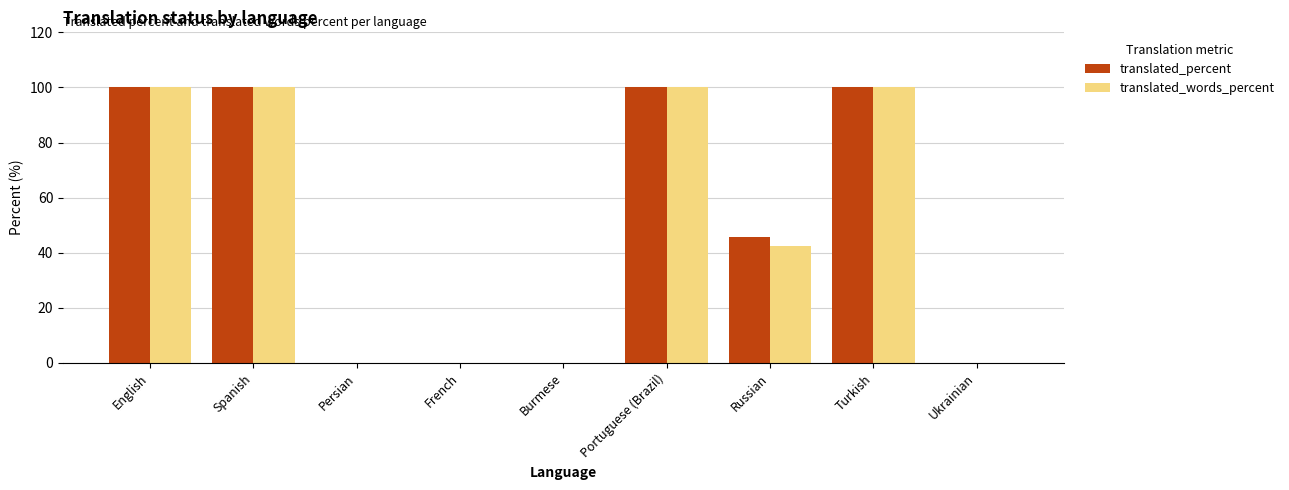

How many values in the translated_words_percent series exceed 42?

5